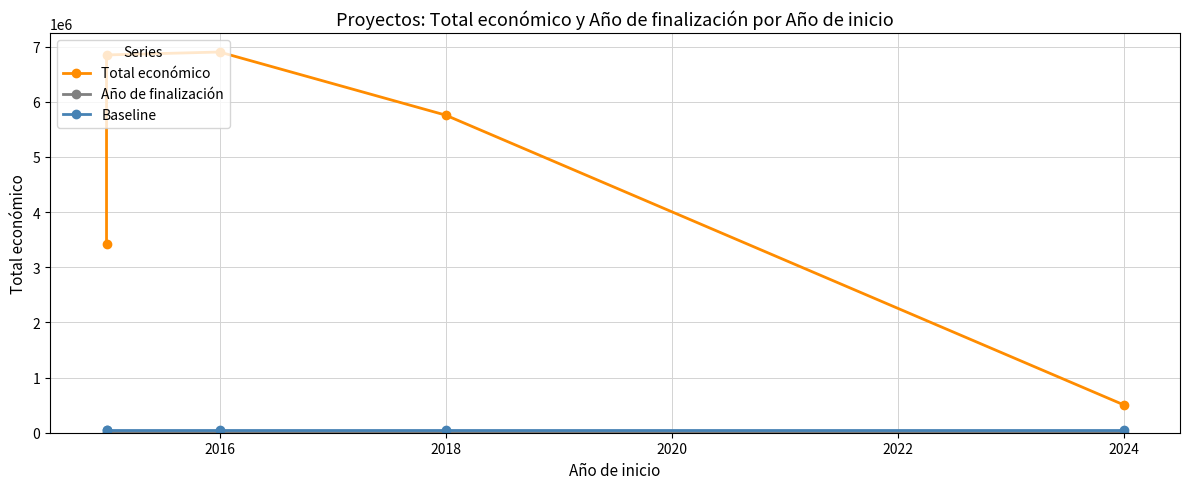

The value of Baseline at 2016 is 83244. True or false?

False